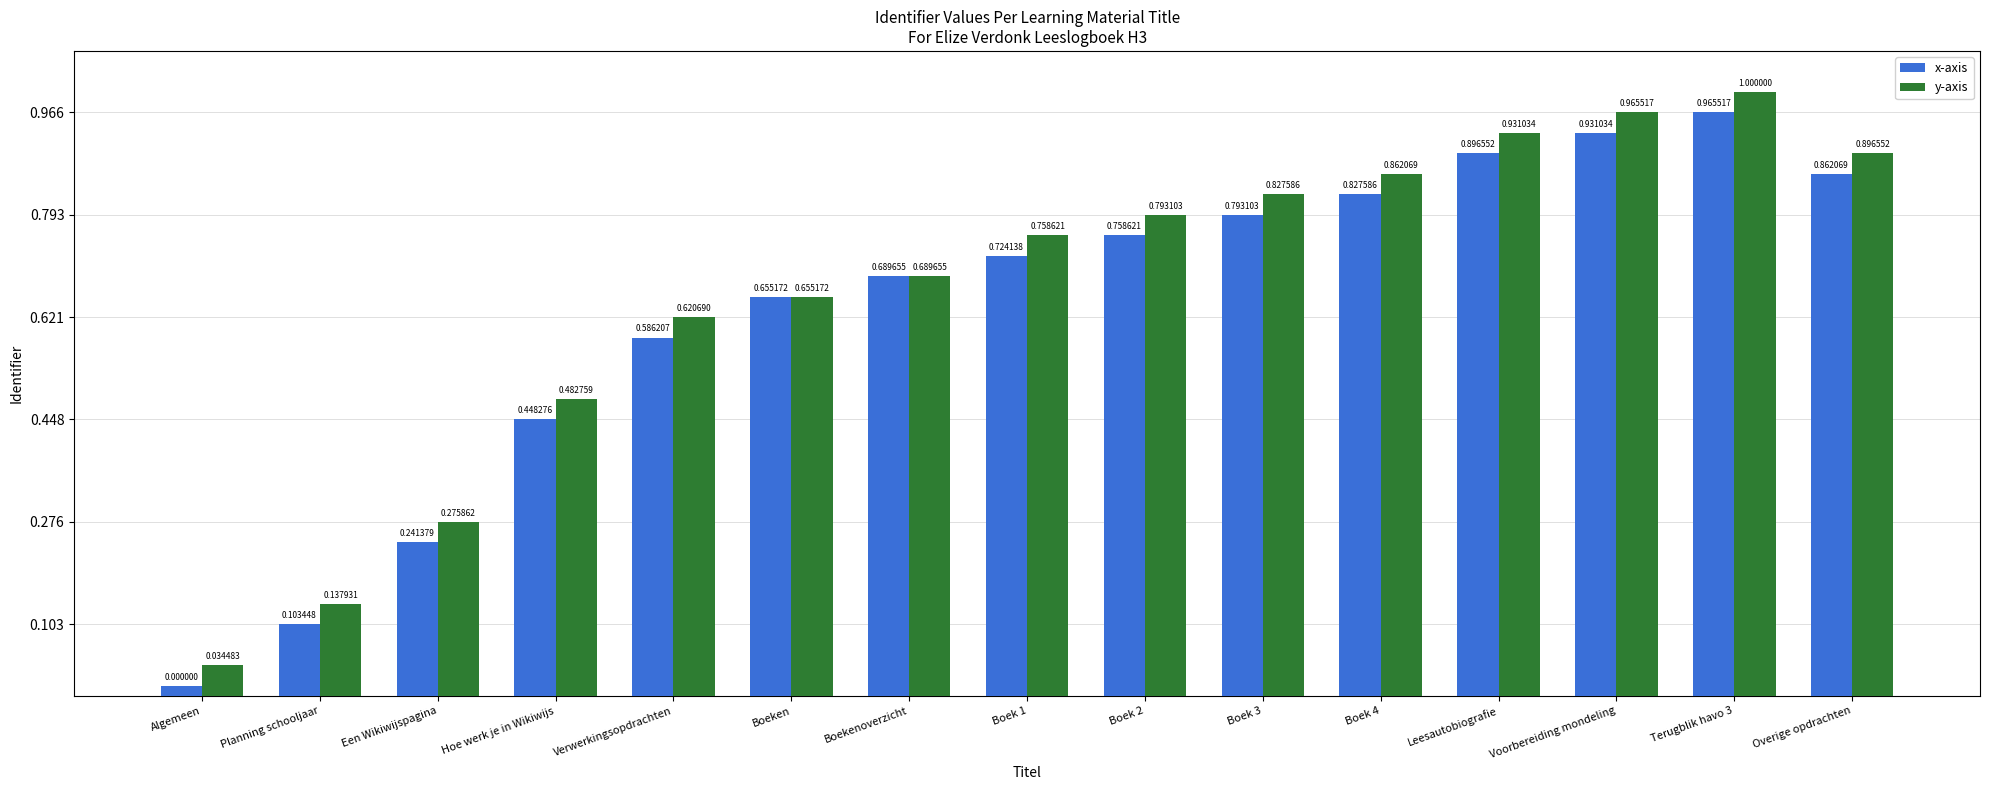

Are the bars grouped side by side (vs. stacked)?

Yes